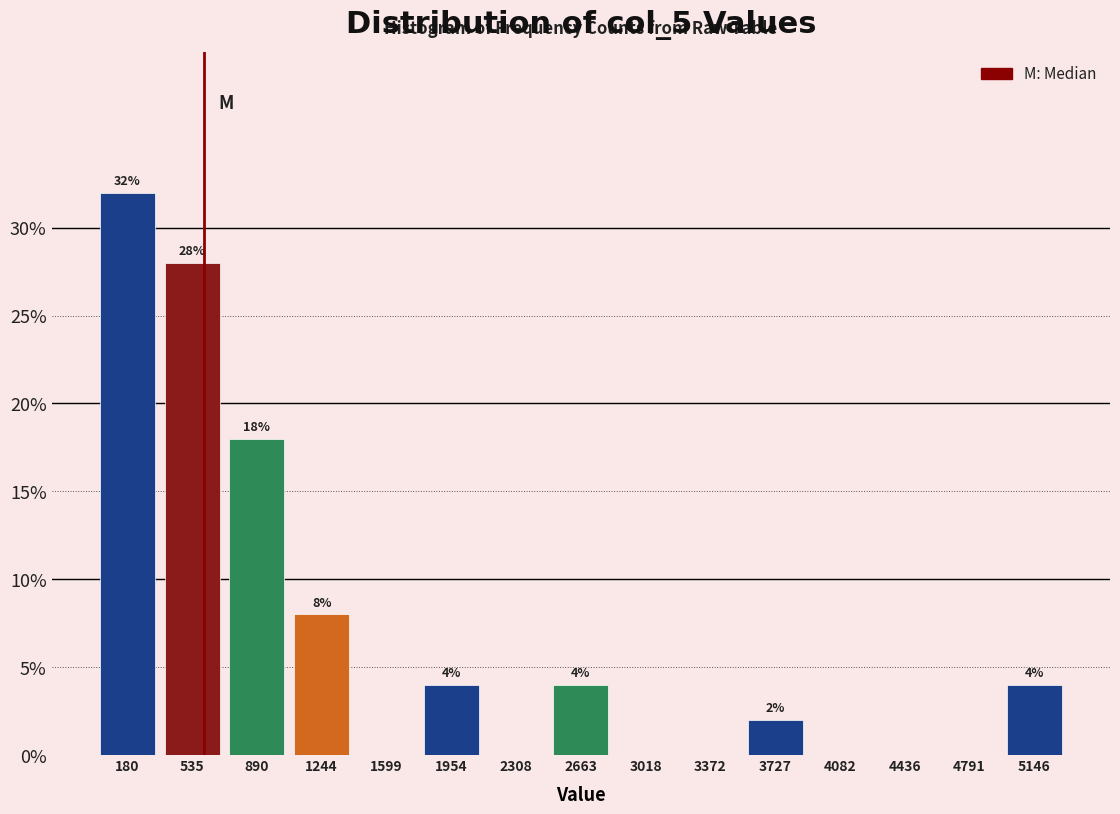

Over which range of the x-axis is the bar tallest?

0 to 350